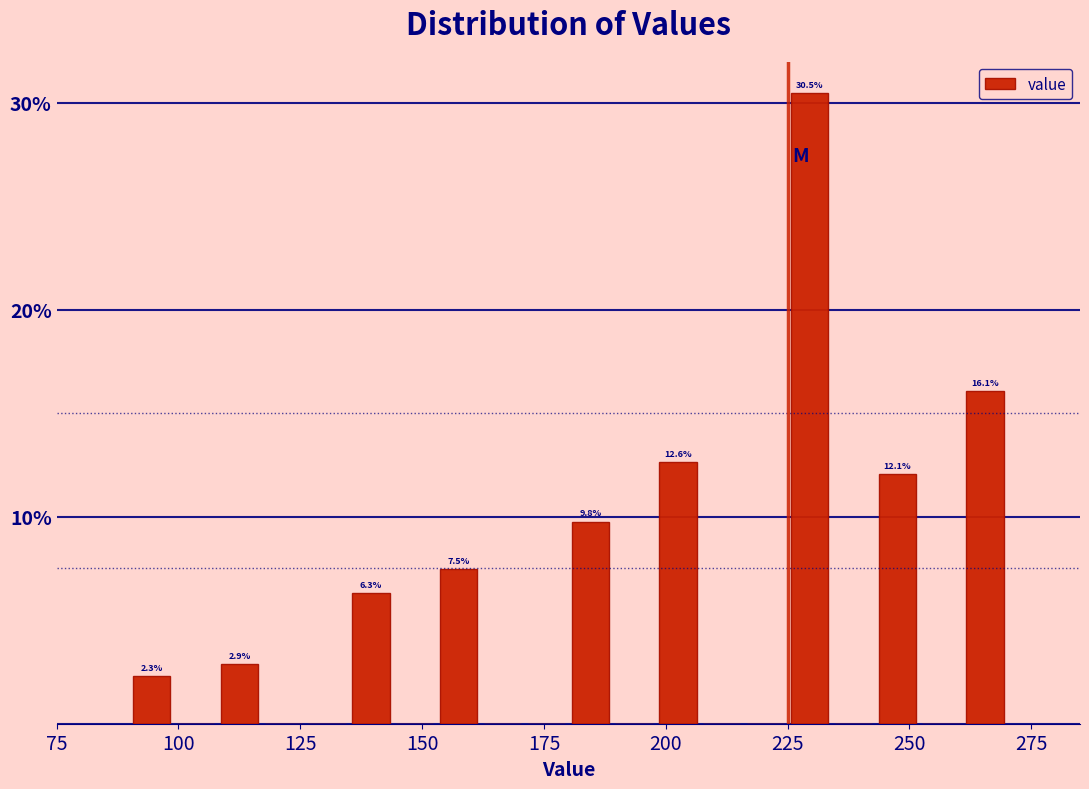

Around what value on the x-axis is the tallest bar? Give the approximate position of its centre, as read against the axis.

230